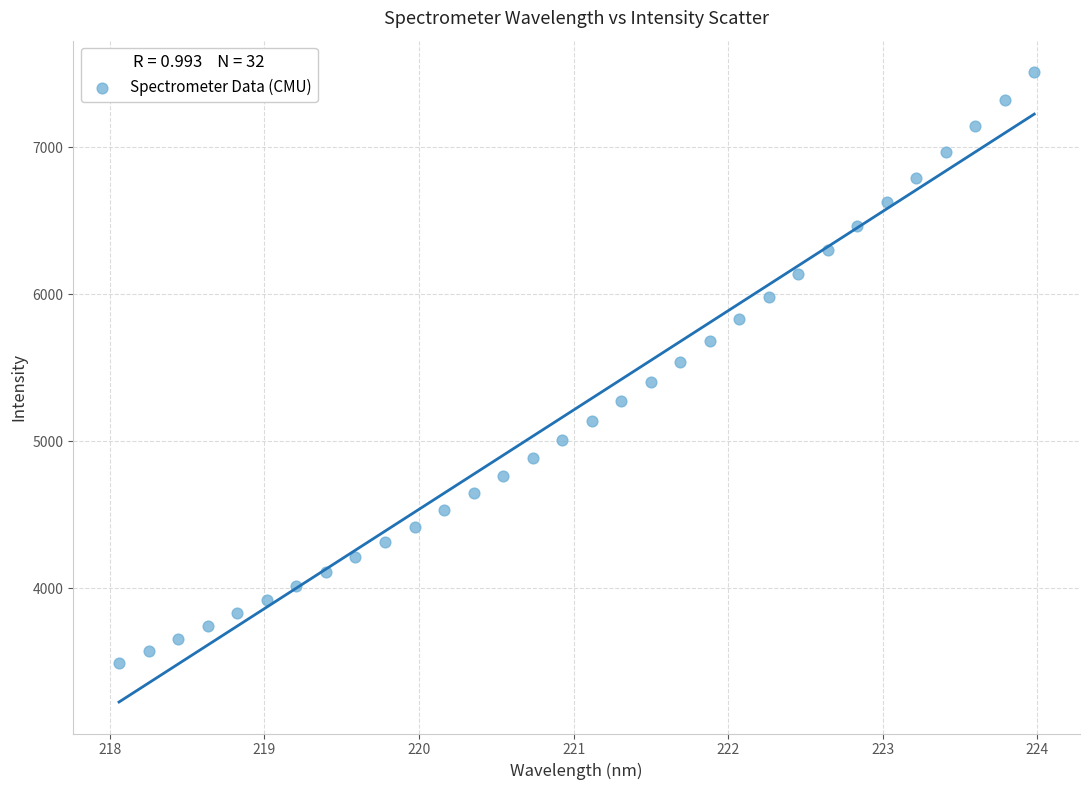

What is the range of Y values (max minus min)?

4015.6